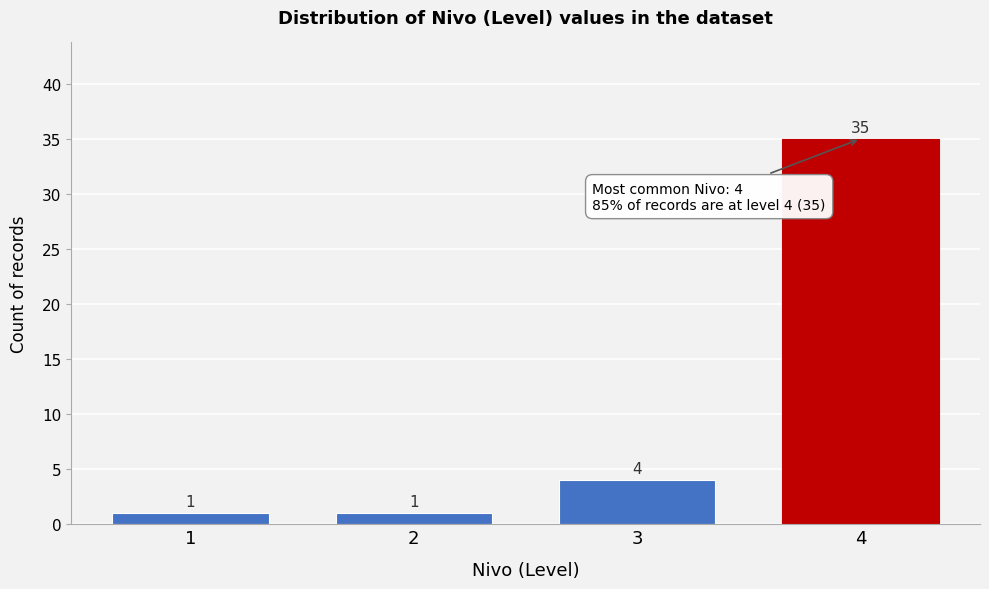

Reading right to left, extract all data points from this chart.

4=35	3=4	2=1	1=1